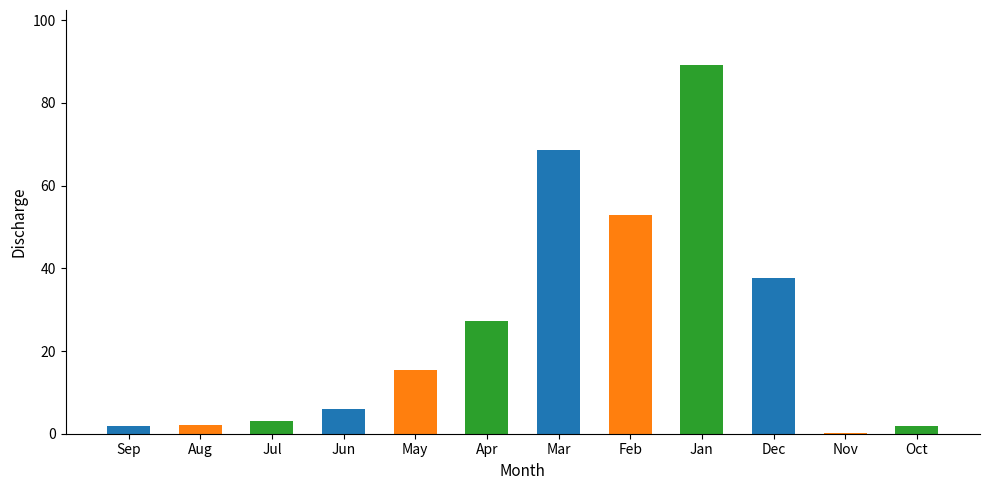

The value at Mar is 29.4. True or false?

False